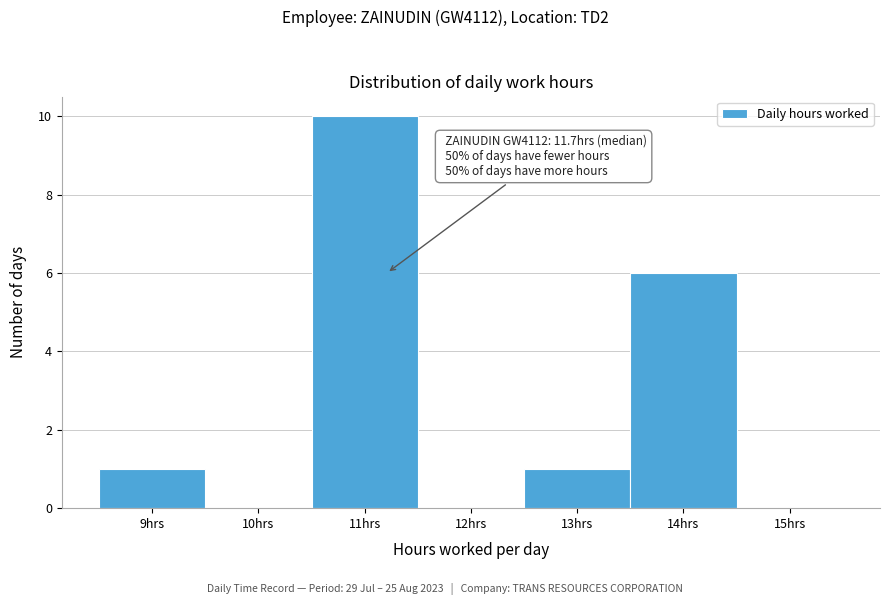

Reading right to left, transcribe all the data shown in this chart.

15hrs=0	14hrs=6	13hrs=1	12hrs=0	11hrs=10	10hrs=0	9hrs=1